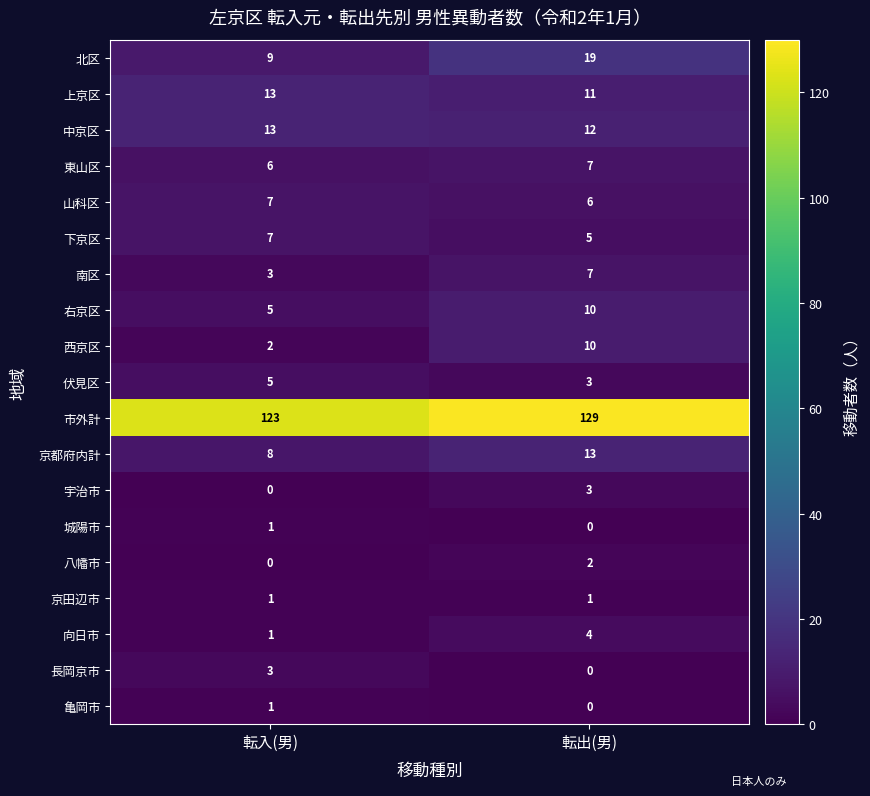

At which category is the sum across all series the highest?

転出(男)